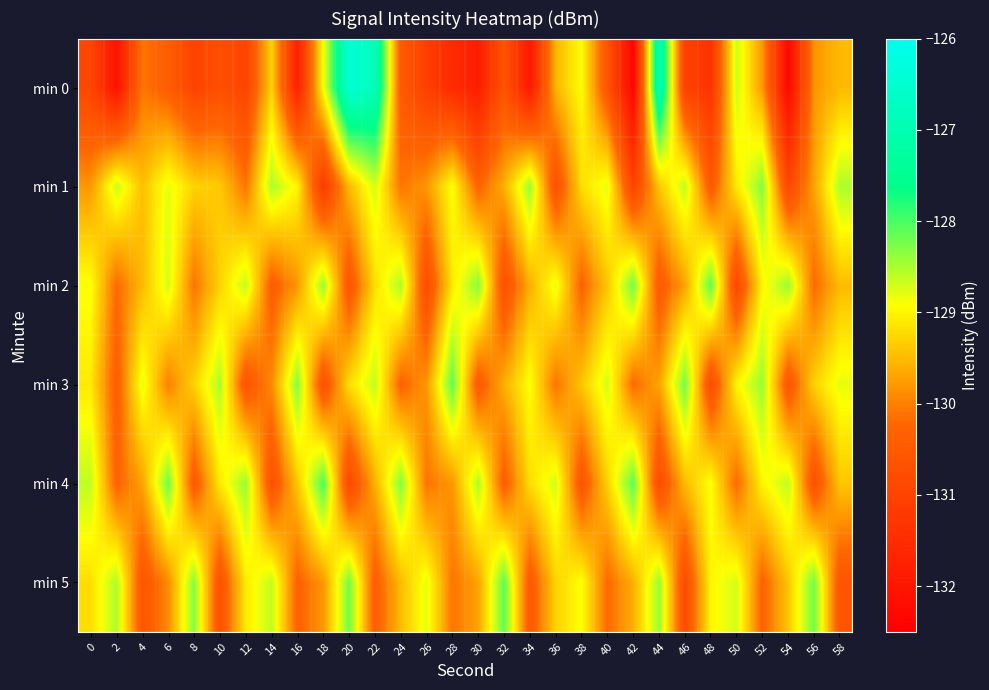

Reading left to right, what are all the values shown in this chart?

min 0: 0=-130.9	2=-132.1	4=-130.1	6=-130.4	8=-131.0	10=-130.7	12=-131.0	14=-129.3	16=-131.7	18=-128.9	20=-126.4	22=-126.8	24=-130.5	26=-131.1	28=-131.5	30=-131.8	32=-130.6	34=-131.9	36=-129.5	38=-128.9	40=-130.6	42=-132.4	44=-126.8	46=-131.0	48=-131.4	50=-128.7	52=-129.8	54=-132.3	56=-129.8	58=-129.5
min 1: 0=-129.8	2=-128.6	4=-129.5	6=-128.8	8=-129.3	10=-129.4	12=-130.1	14=-128.5	16=-129.0	18=-131.2	20=-129.5	22=-128.7	24=-130.1	26=-129.8	28=-128.9	30=-130.3	32=-129.6	34=-128.4	36=-130.7	38=-129.2	40=-128.8	42=-131.0	44=-129.4	46=-128.6	48=-130.5	50=-129.1	52=-128.3	54=-130.9	56=-129.7	58=-128.5
min 2: 0=-128.9	2=-130.2	4=-129.5	6=-128.7	8=-130.1	10=-129.3	12=-128.6	14=-130.4	16=-129.8	18=-128.4	20=-130.6	22=-129.2	24=-128.5	26=-130.8	28=-129.1	30=-128.3	32=-130.7	34=-129.6	36=-128.8	38=-130.3	40=-129.4	42=-128.2	44=-130.5	46=-129.7	48=-128.1	50=-130.9	52=-129.0	54=-128.4	56=-130.2	58=-129.5
min 3: 0=-129.1	2=-130.4	4=-128.8	6=-130.0	8=-129.3	10=-128.5	12=-130.6	14=-129.9	16=-128.3	18=-130.7	20=-129.2	22=-128.6	24=-130.3	26=-129.8	28=-128.1	30=-130.5	32=-129.6	34=-128.9	36=-130.1	38=-129.4	40=-128.7	42=-130.2	44=-129.7	46=-128.2	48=-130.8	50=-129.0	52=-128.4	54=-130.6	56=-129.3	58=-128.8
min 4: 0=-128.6	2=-130.3	4=-129.7	6=-128.2	8=-130.5	10=-129.1	12=-128.4	14=-130.7	16=-129.4	18=-128.0	20=-130.9	22=-129.6	24=-128.3	26=-130.1	28=-129.8	30=-128.5	32=-130.4	34=-129.2	36=-128.7	38=-130.6	40=-129.3	42=-128.1	44=-130.8	46=-129.5	48=-128.9	50=-130.2	52=-129.0	54=-128.6	56=-130.7	58=-129.4
min 5: 0=-129.2	2=-128.5	4=-130.6	6=-129.9	8=-128.3	10=-130.7	12=-129.1	14=-128.6	16=-130.3	18=-129.8	20=-128.2	22=-130.4	24=-129.5	26=-128.8	28=-130.1	30=-129.7	32=-128.1	34=-130.5	36=-129.3	38=-128.9	40=-130.2	42=-129.6	44=-128.4	46=-130.8	48=-129.0	50=-128.7	52=-130.3	54=-129.4	56=-128.2	58=-130.6